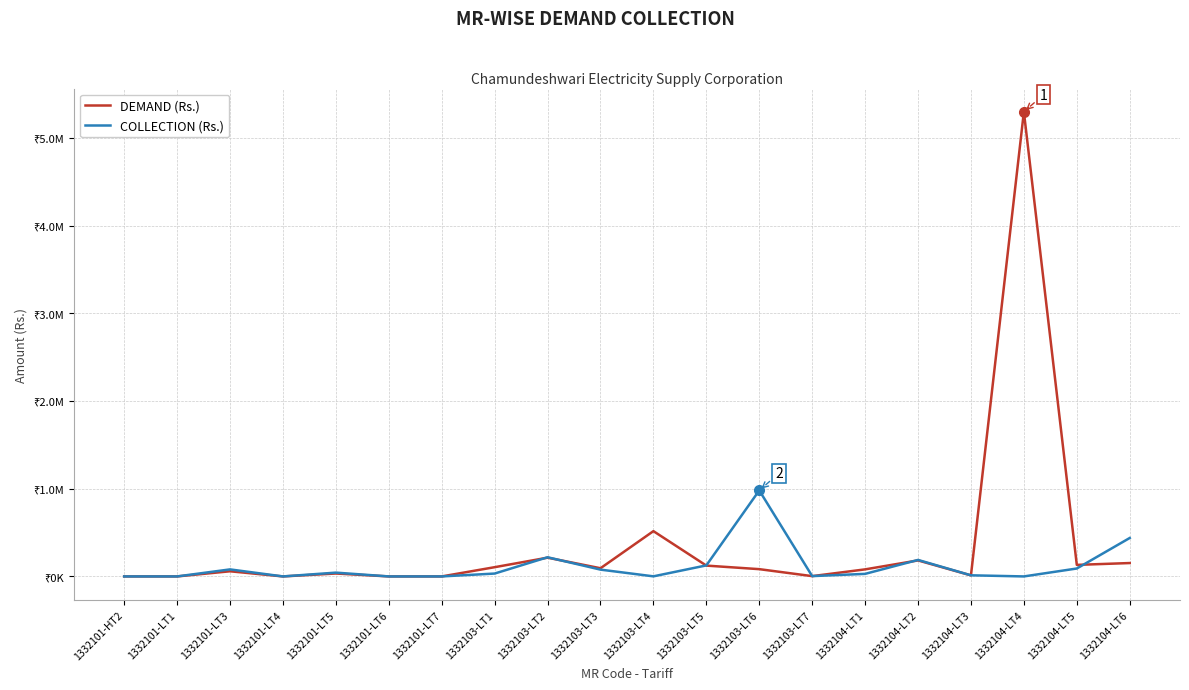

List the series in order of their peak value, lowest first.

COLLECTION (Rs.), DEMAND (Rs.)